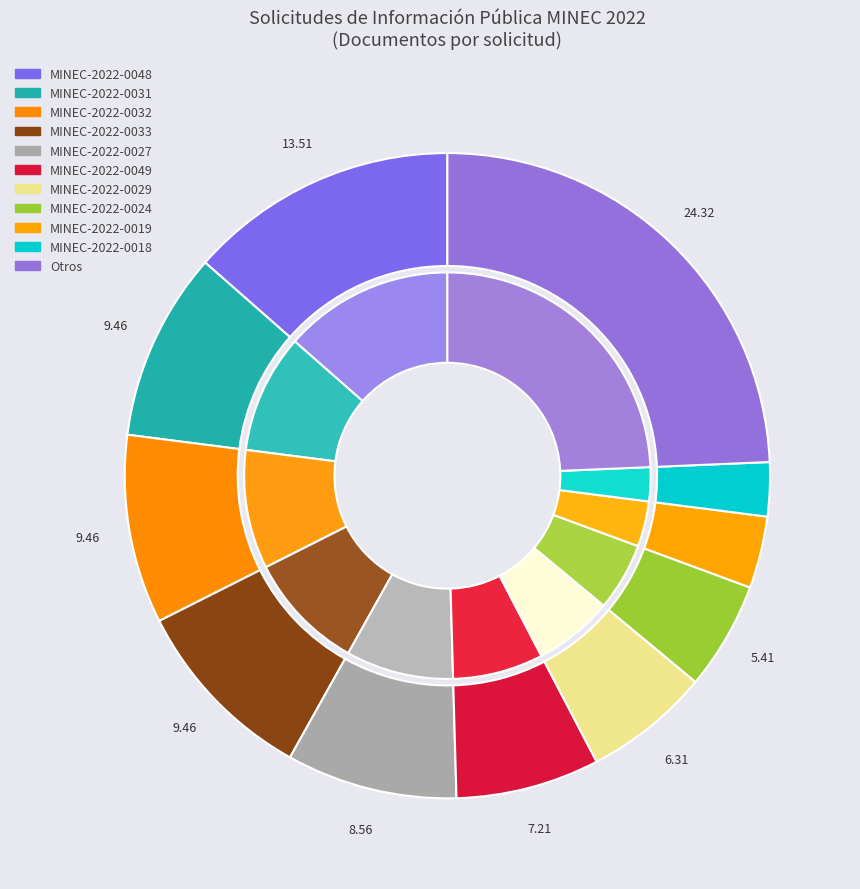

The MINEC-2022-0049 slice represents 18% of the pie. True or false?

False